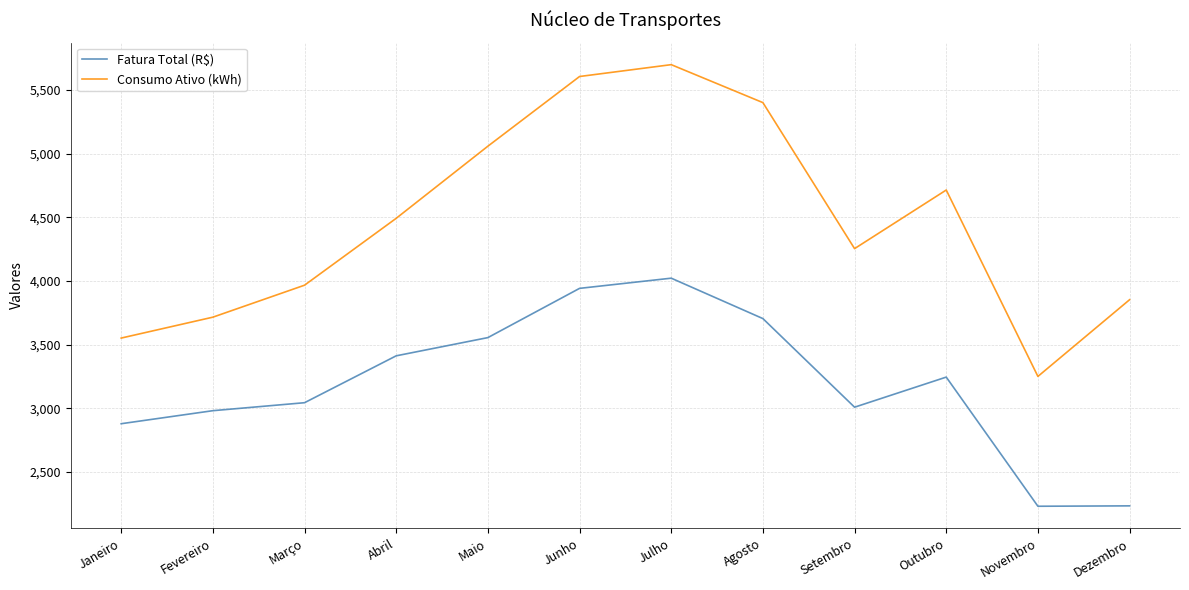

Which series changed the most between Junho and Outubro?

Consumo Ativo (kWh)